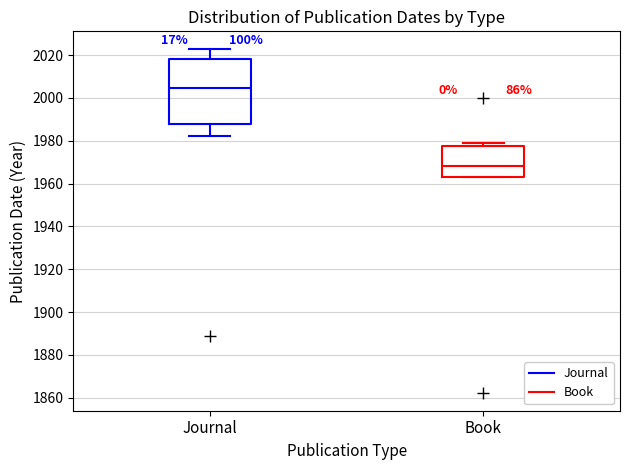

Reading left to right, transcribe this box plot: for each box, give where its median line is, the range the box spans, and where its two whiskers end, as read against the y-axis. The values are not printed on the chart, so give them approximately, as read against the axis.

Journal: median 2004, box 1988 to 2018, whiskers 1982 to 2024
Book: median 1968, box 1964 to 1978, whiskers 1964 to 1980